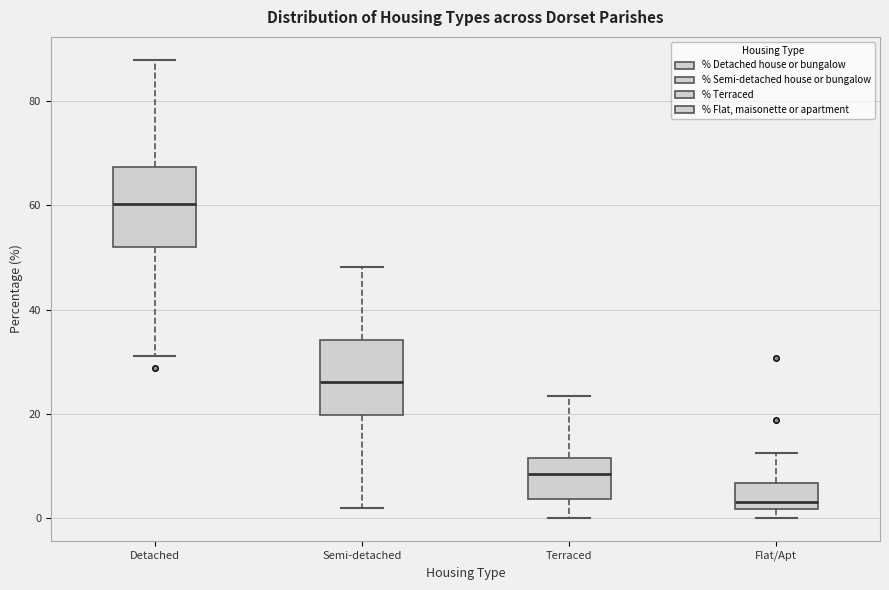

Reading left to right, read every box against the y-axis: the position of its median line, the range the box covers, and the ends of its whiskers. The values are not printed on the chart, so give them approximately, as read against the axis.

Detached: median 60, box 52 to 68, whiskers 32 to 88
Semi-detached: median 26, box 20 to 34, whiskers 2 to 48
Terraced: median 8, box 4 to 12, whiskers 0 to 24
Flat/Apt: median 4, box 2 to 6, whiskers 0 to 12